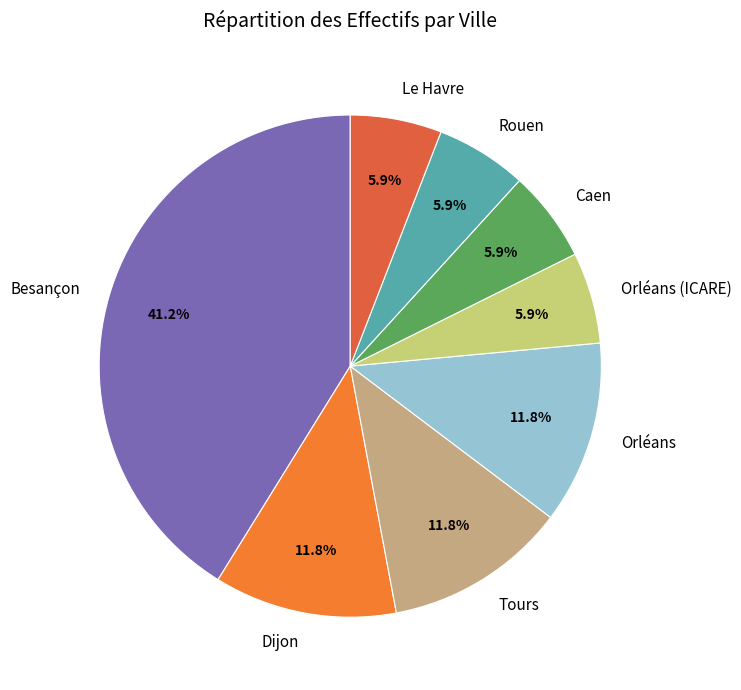

What is the largest slice in the pie chart?

Besançon